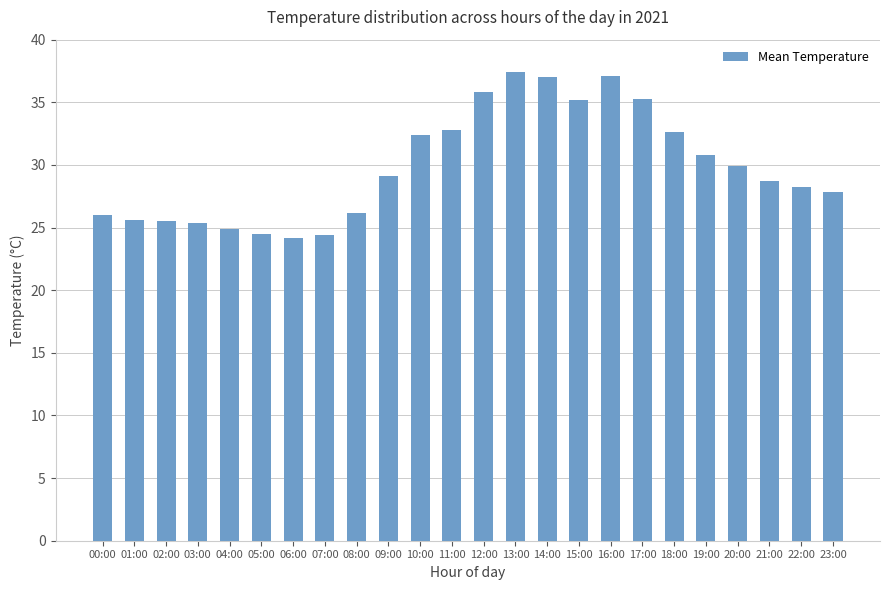

Between 18:00 and 07:00, which is larger?

18:00